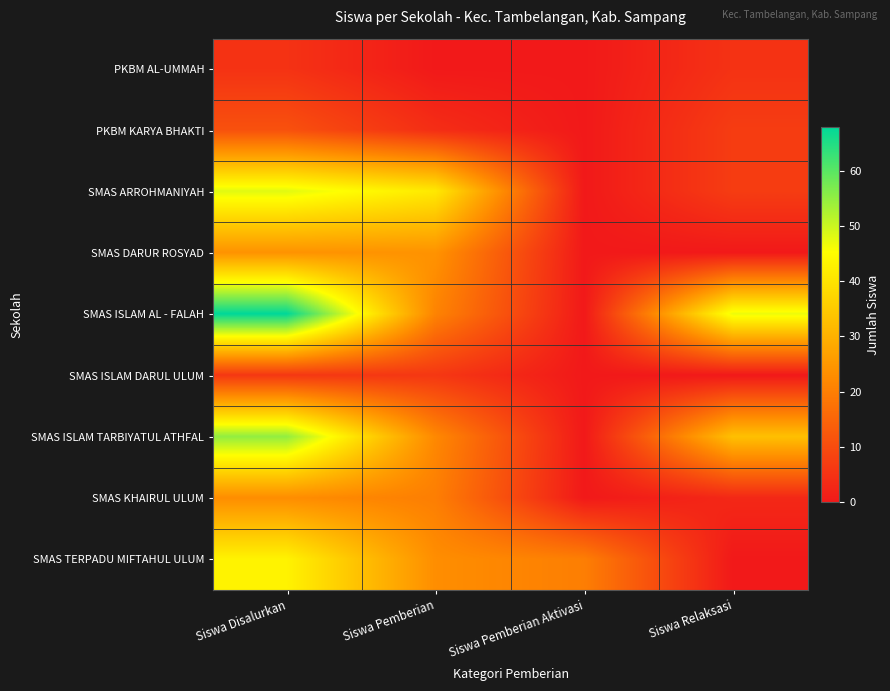

Rank the series by their maximum value, from lowest to highest.

PKBM AL-UMMAH, SMAS ISLAM DARUL ULUM, PKBM KARYA BHAKTI, SMAS KHAIRUL ULUM, SMAS DARUR ROSYAD, SMAS TERPADU MIFTAHUL ULUM, SMAS ARROHMANIYAH, SMAS ISLAM TARBIYATUL ATHFAL, SMAS ISLAM AL - FALAH